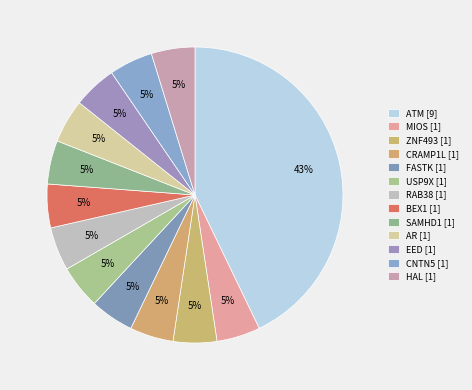

Does ZNF493 represent more than half of the total?

No